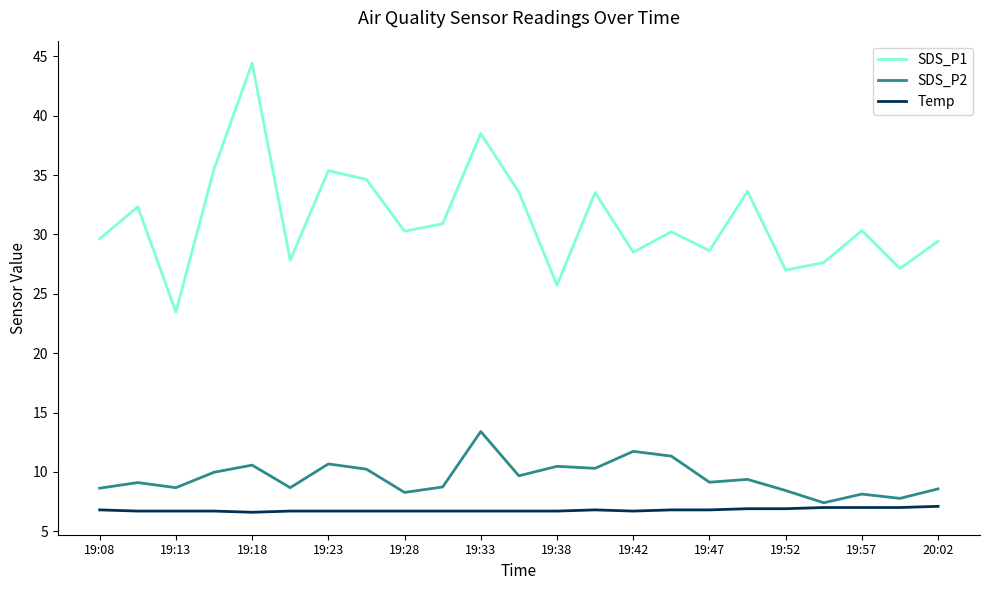

List the series in order of their peak value, highest first.

SDS_P1, SDS_P2, Temp